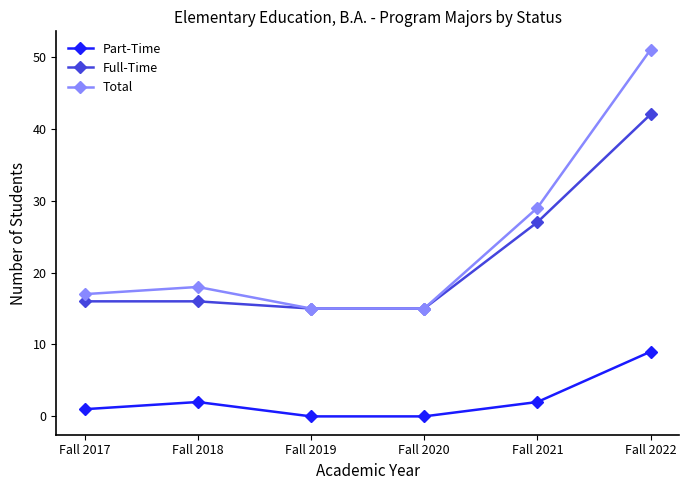

How many distinct data groups are displayed?

3